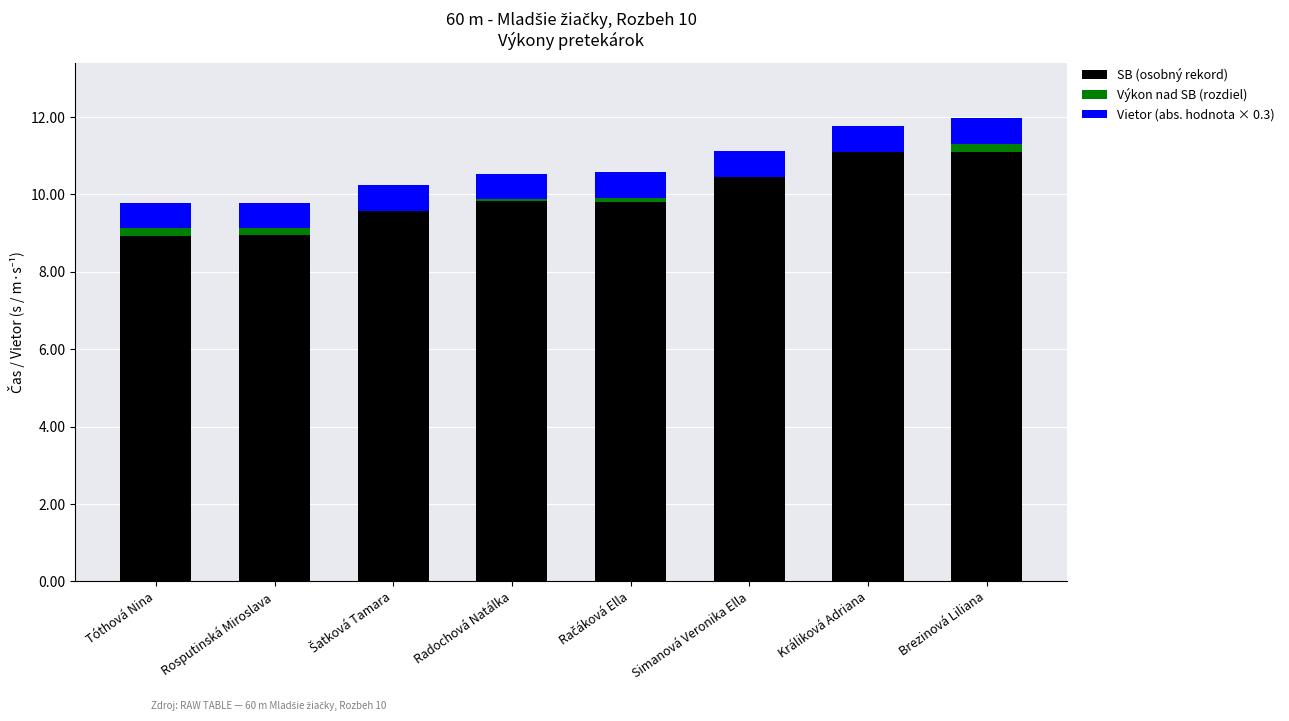

Is it true that SB (osobný rekord) equals 16.2 at Králiková Adriana?

False